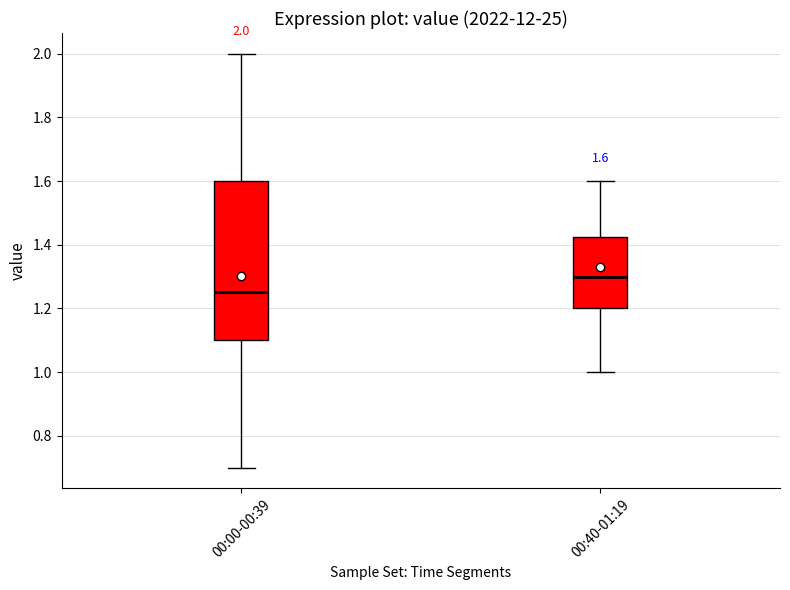

Comparing the boxes themselves (not the whiskers), which one is the tallest?

00:00-00:39